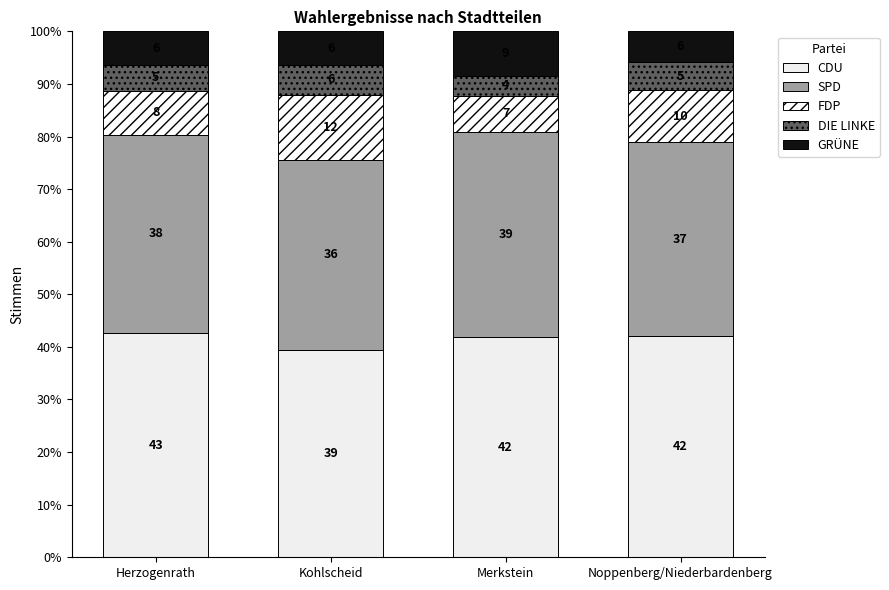

Are the bars grouped side by side (vs. stacked)?

No